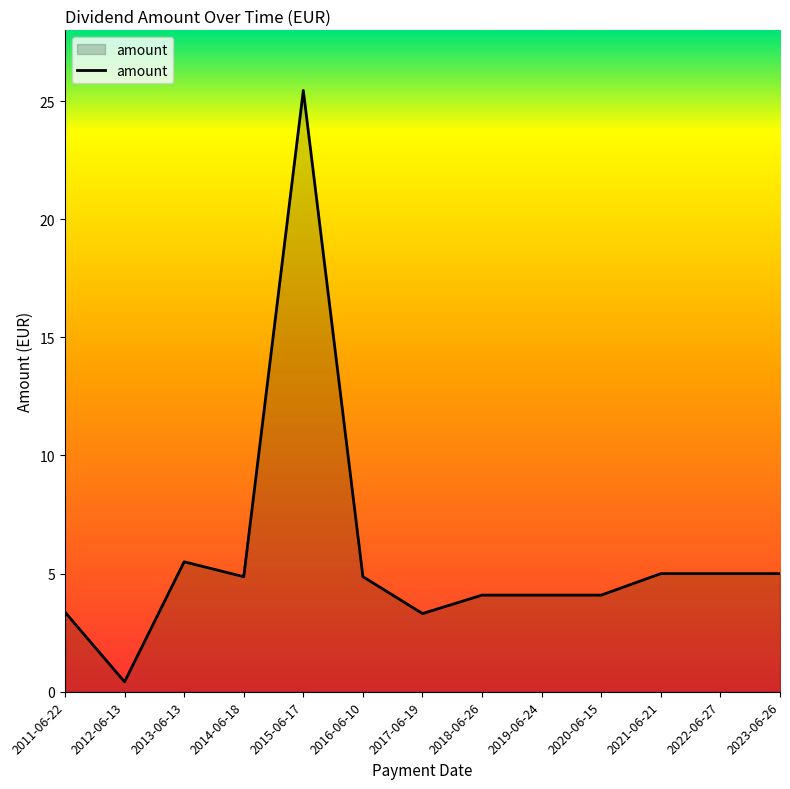

Where is the first local maximum?

2013-06-13